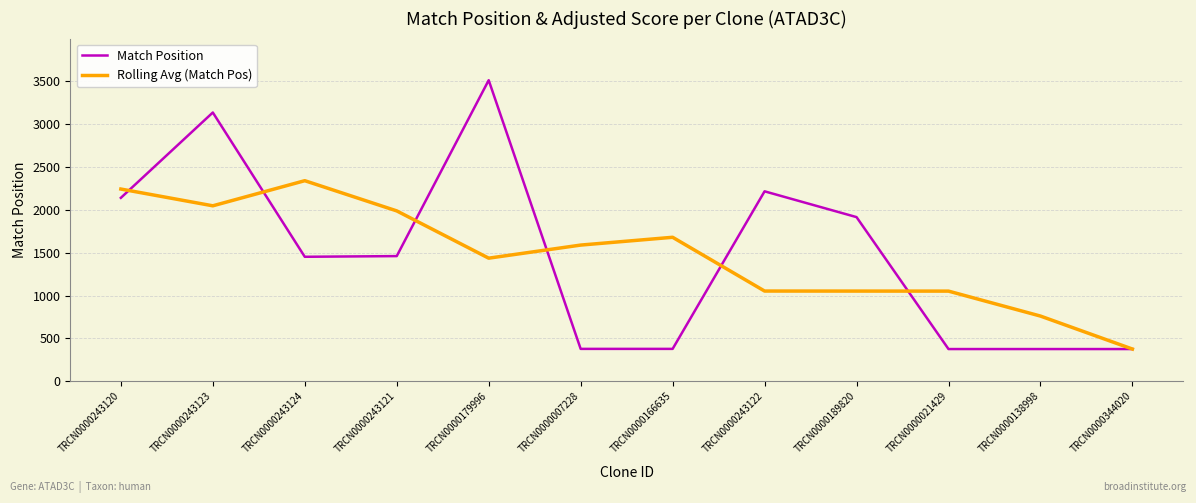

List the series in order of their peak value, lowest first.

Rolling Avg (Match Pos), Match Position